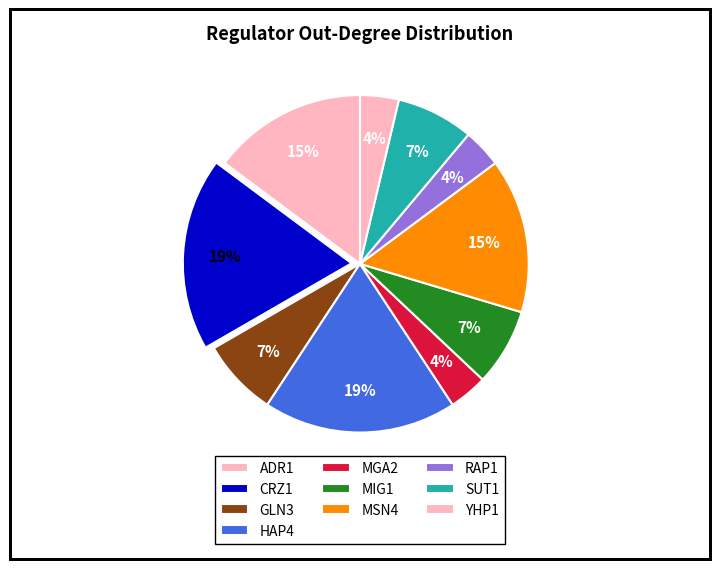

To the nearest percent, what is the combined percentage of HAP4 and MGA2?

22%